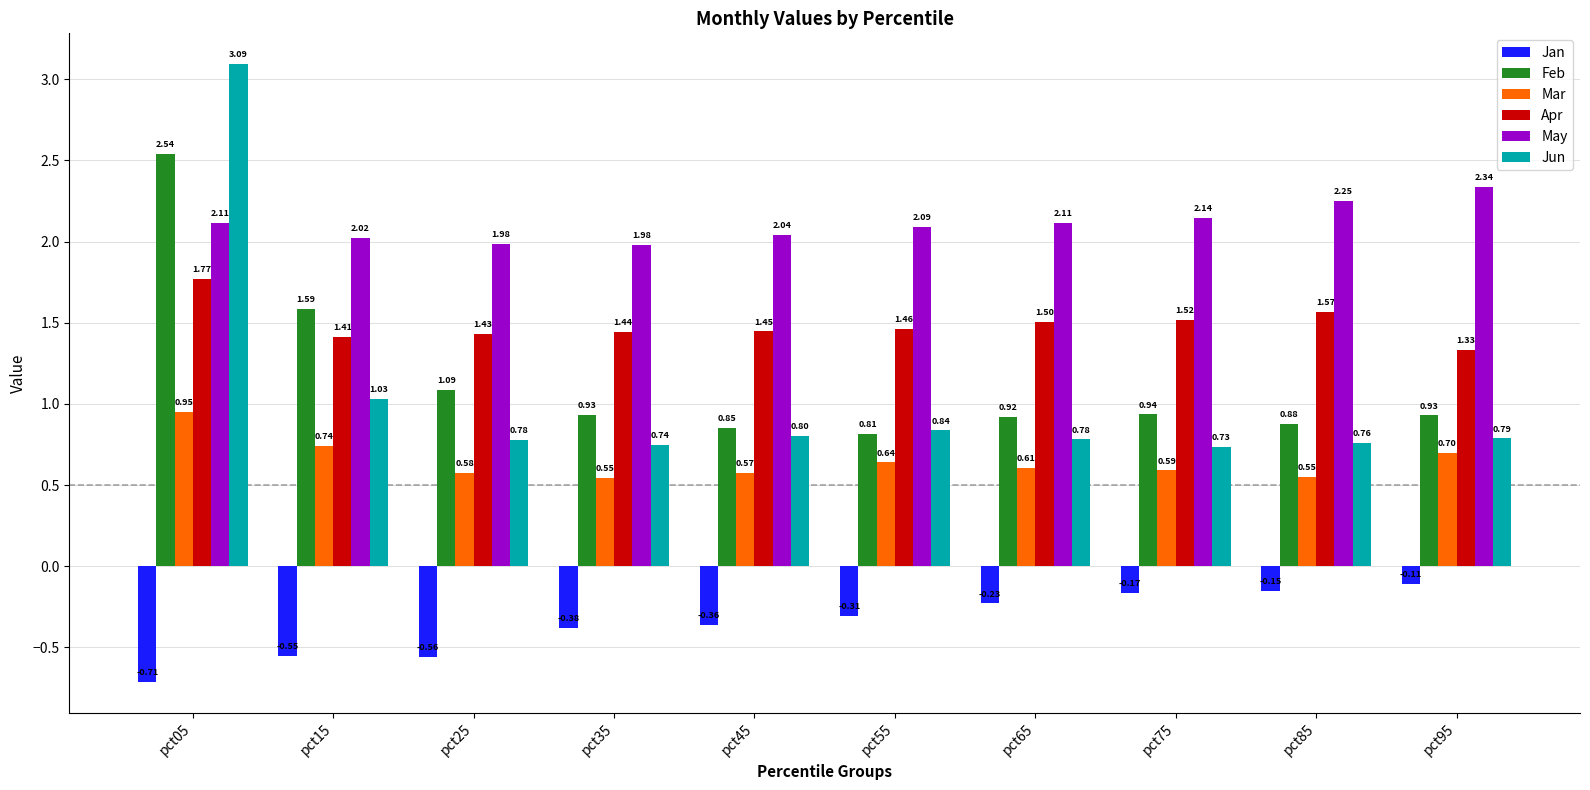

Rank the series at pct65 from lowest to highest value.

Jan, Mar, Jun, Feb, Apr, May